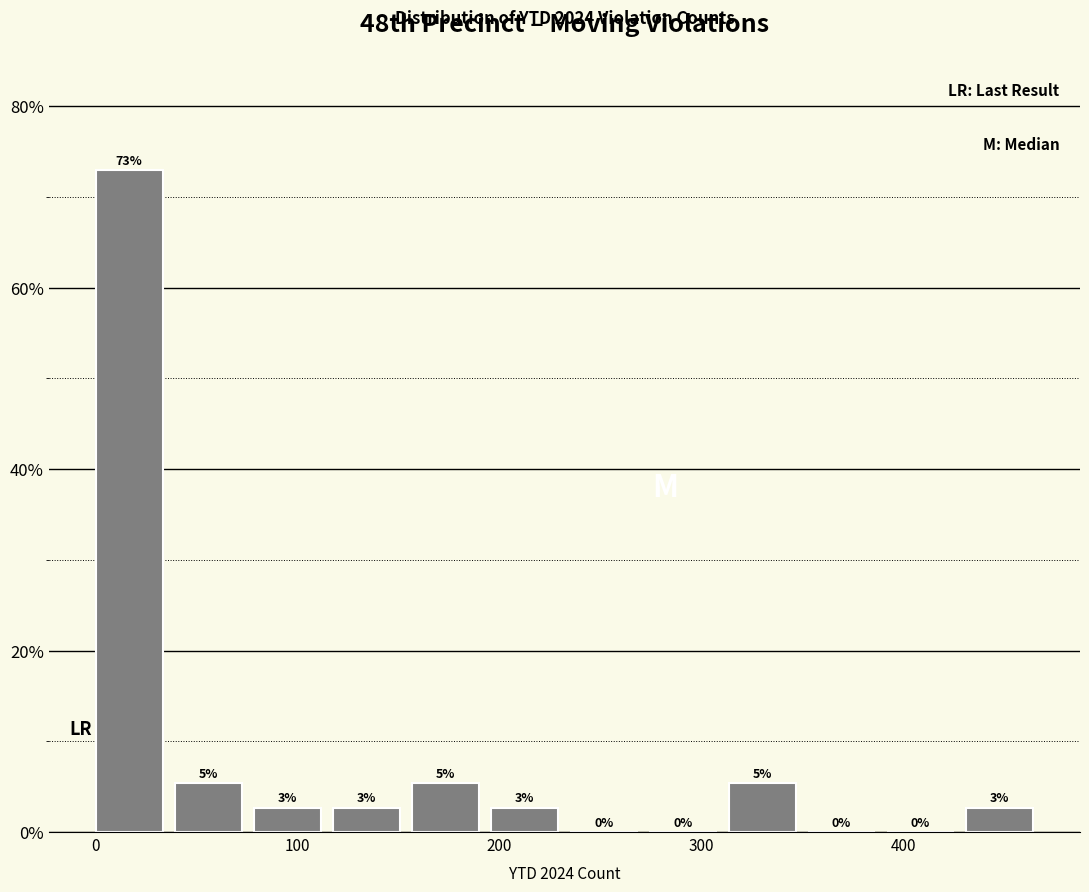

Read against the x-axis, roughly where is the centre of the tallest bar?

20